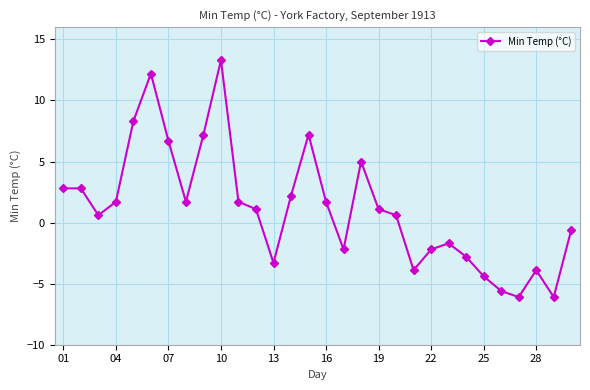

Reading left to right, extract all data points from this chart.

2.8	2.8	0.6	1.7	8.3	12.2	6.7	1.7	7.2	13.3	1.7	1.1	-3.3	2.2	7.2	1.7	-2.2	5.0	1.1	0.6	-3.9	-2.2	-1.7	-2.8	-4.4	-5.6	-6.1	-3.9	-6.1	-0.6